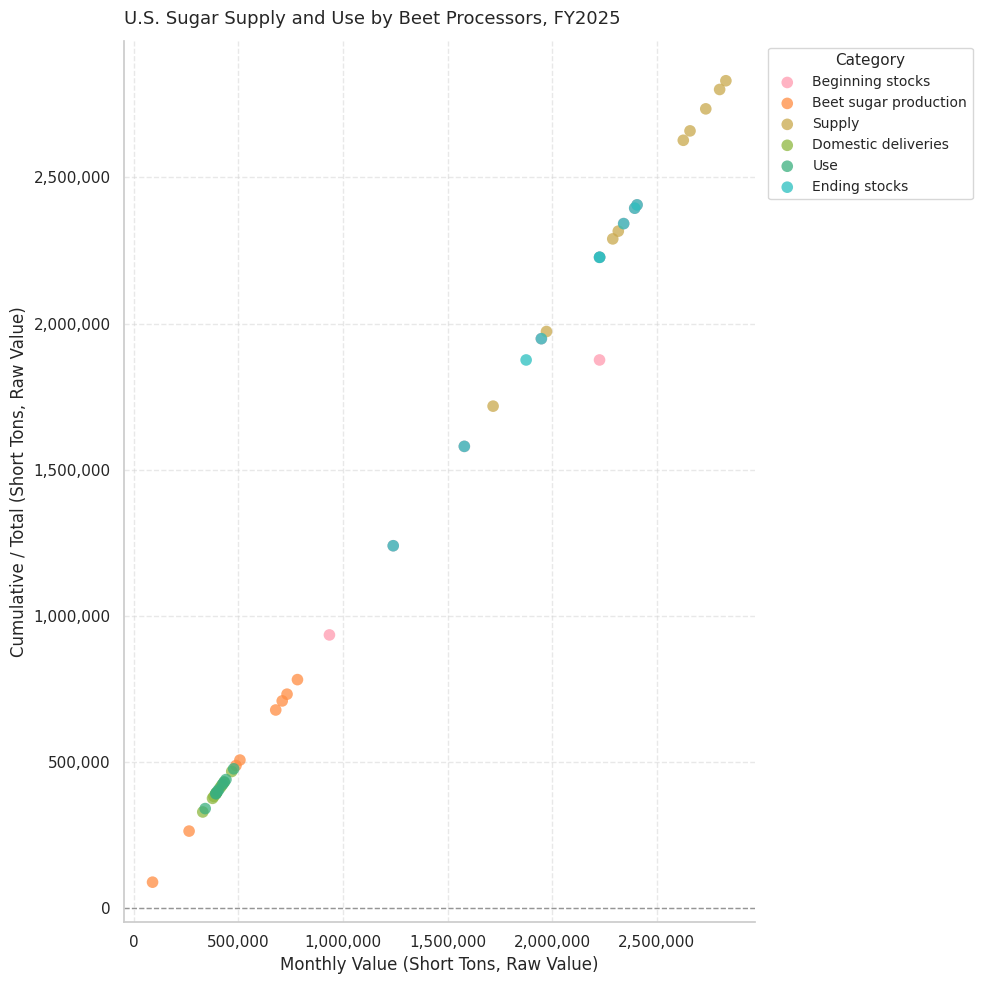

What are all the series names shown in the legend?

Beginning stocks, Beet sugar production, Supply, Domestic deliveries, Use, Ending stocks